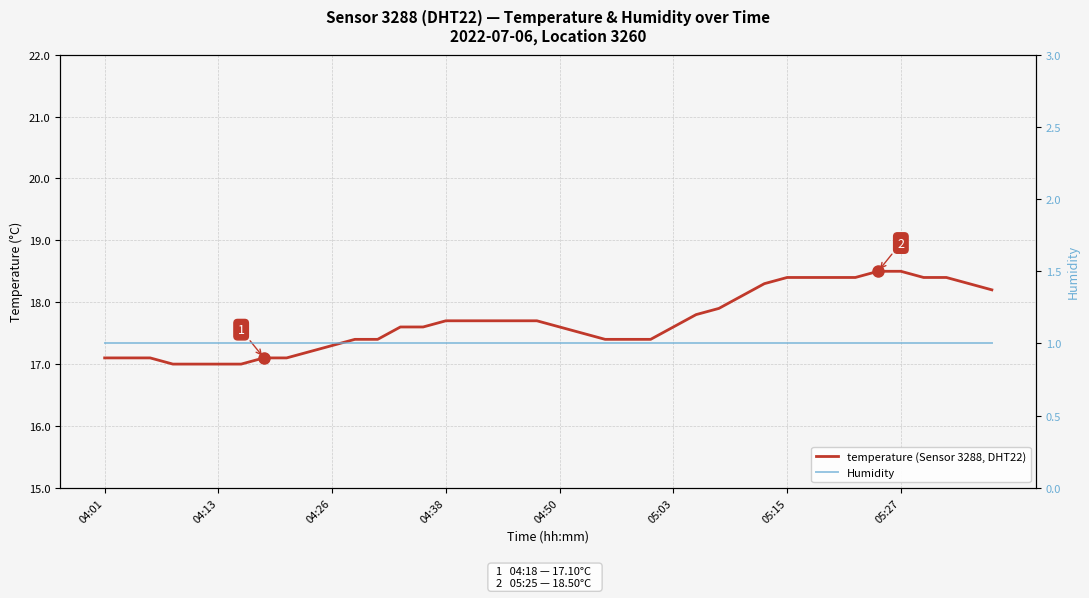

How many categories are shown in the chart?

40